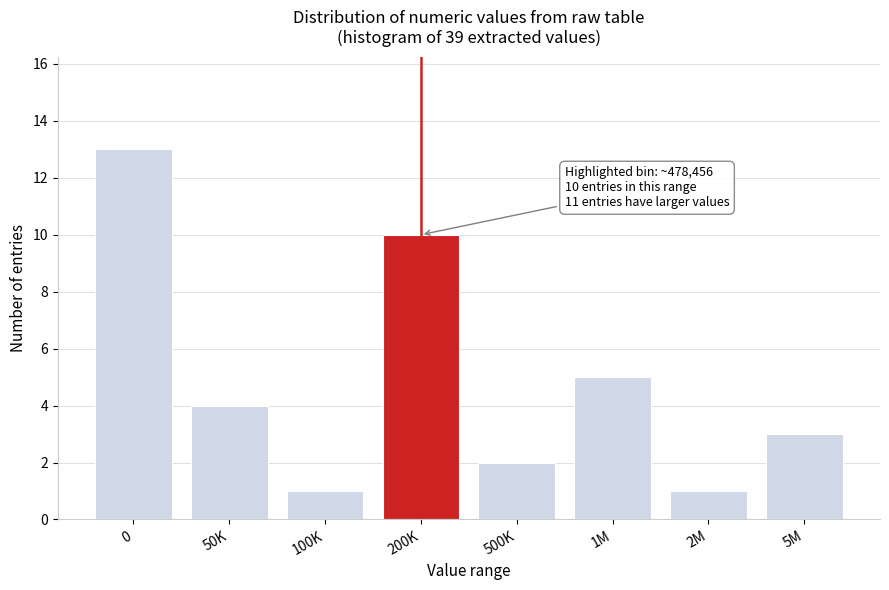

Reading left to right, what are all the values shown in this chart?

13	4	1	10	2	5	1	3